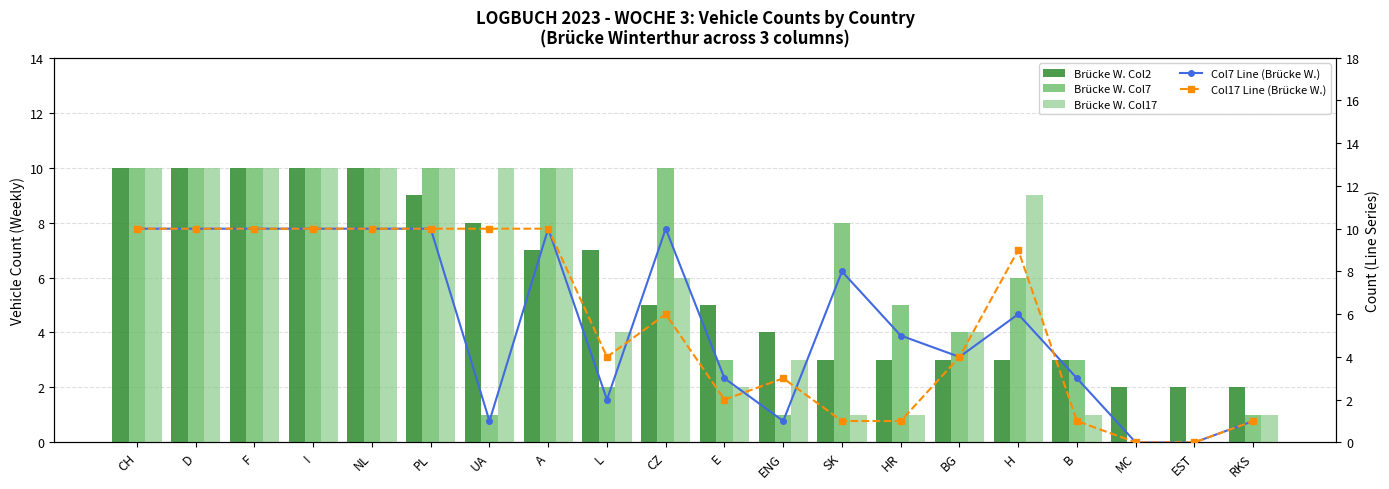

At which label does Col17 Line (Brücke W.) reach its minimum?

MC